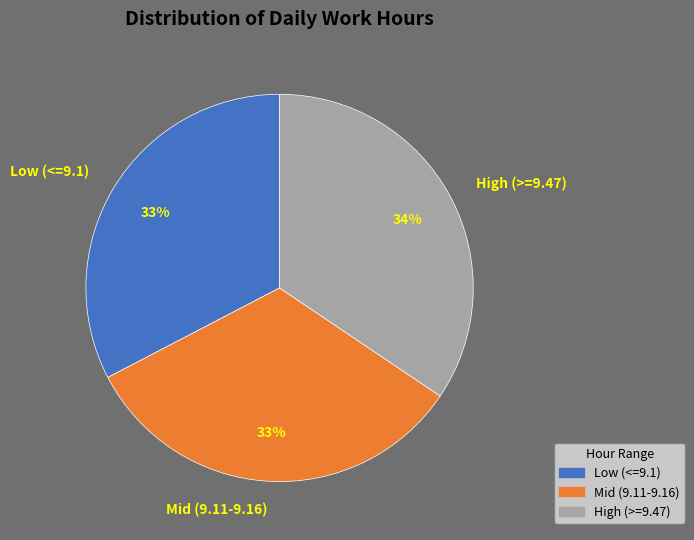

To the nearest percent, what is the average slice percentage?

33%